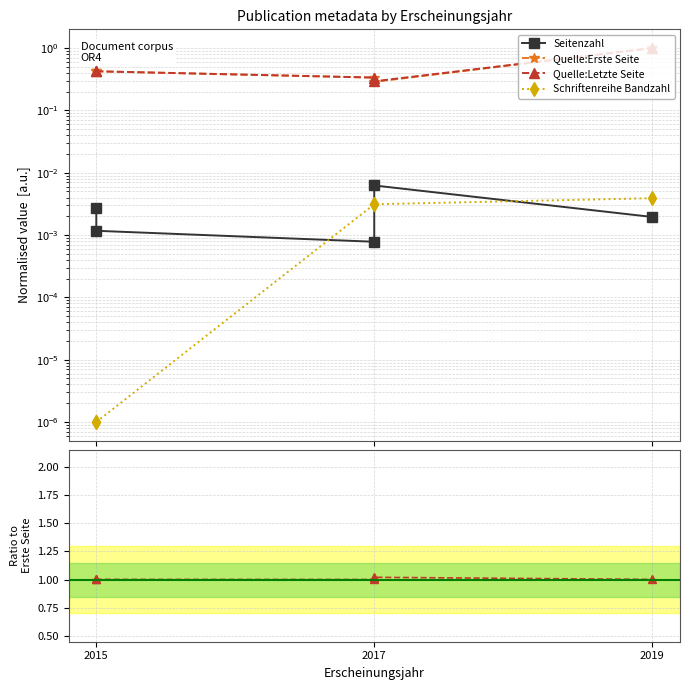

Which category has the lowest value across all series?

2015